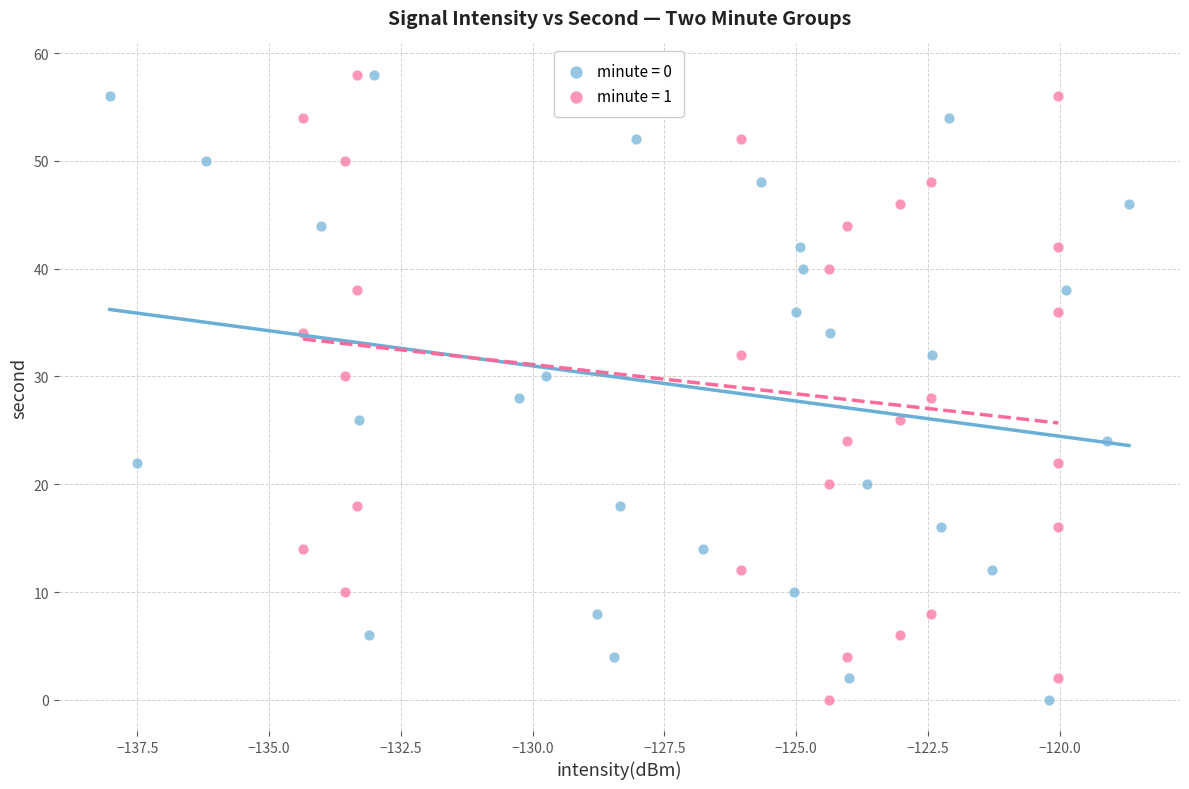

What are all the series names shown in the legend?

minute = 0, minute = 1